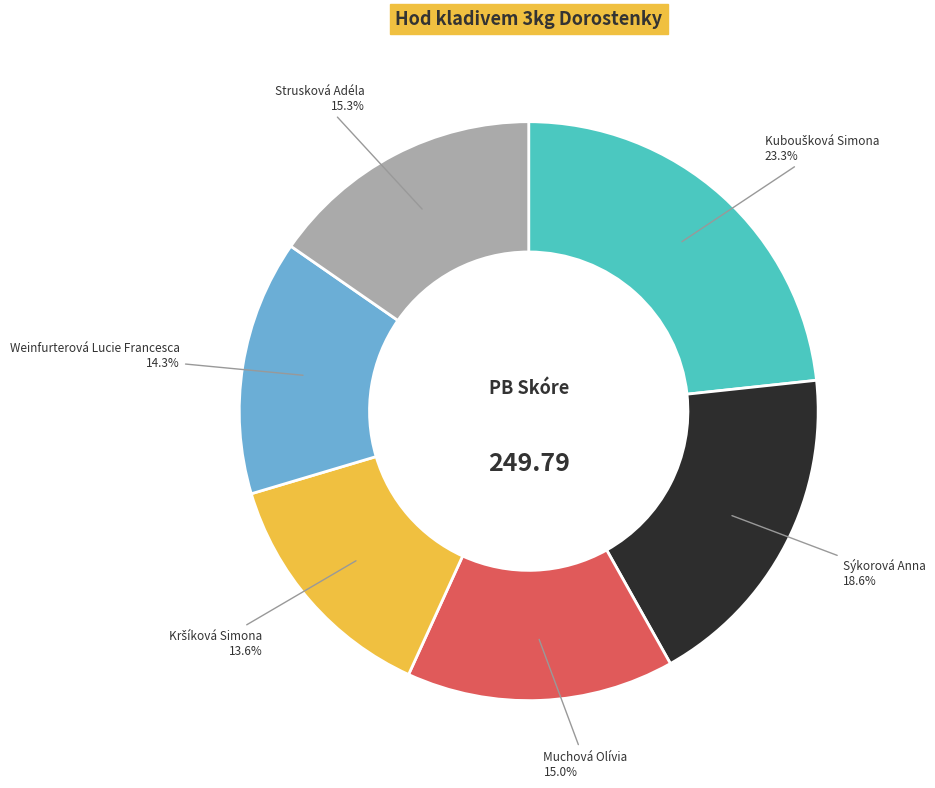

To the nearest percent, what percentage of the pie is Muchová Olívia?

15%